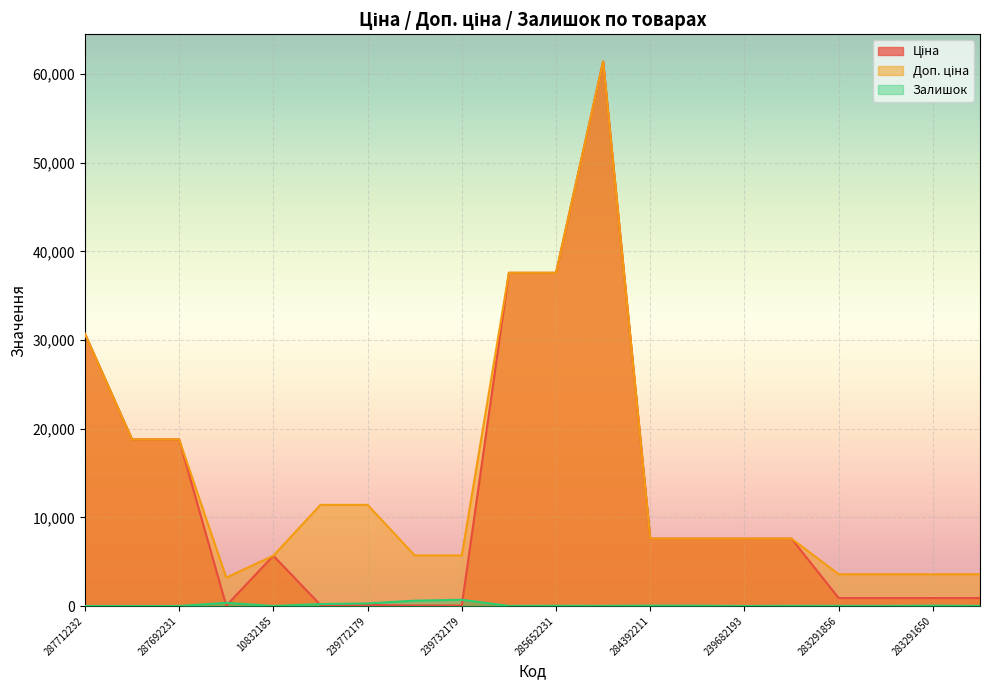

What is the sum of the Ціна values at 285672232 and 284392211?

69030.8